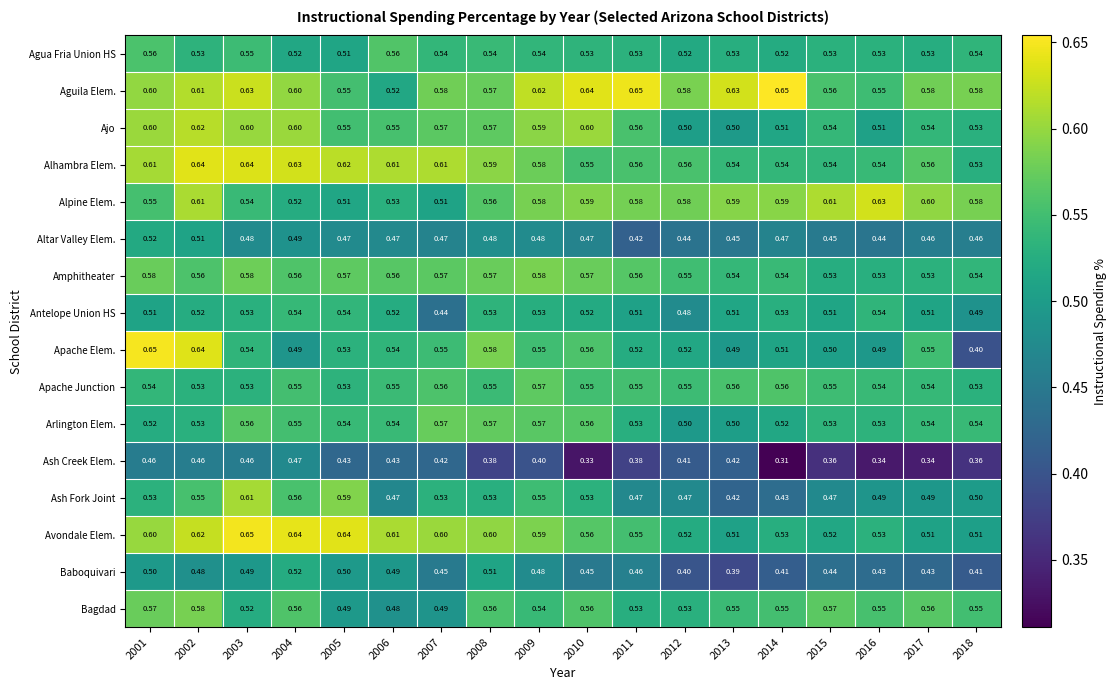

Between 2012 and 2017, which series saw the biggest shift?

Ash Creek Elem.